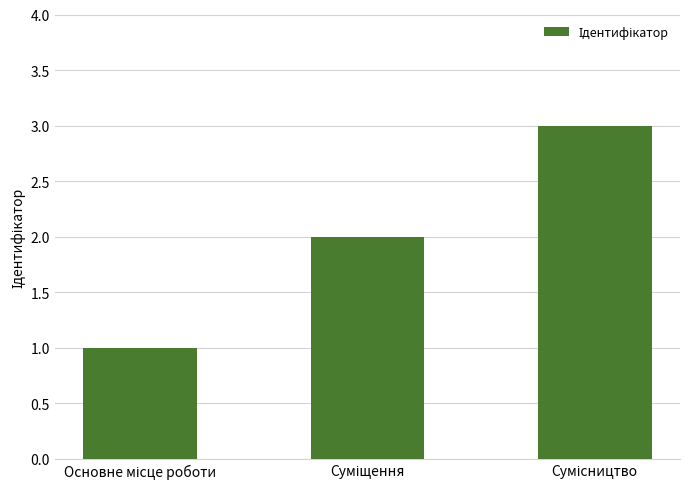

Does the chart contain any negative values?

No